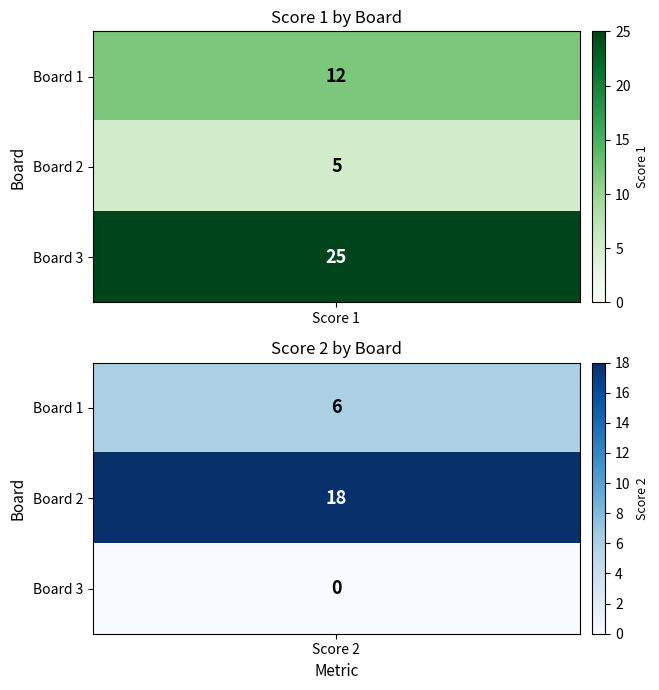

Reading right to left, transcribe all the data shown in this chart.

Score 1: 25	5	12
Score 2: 0	18	6